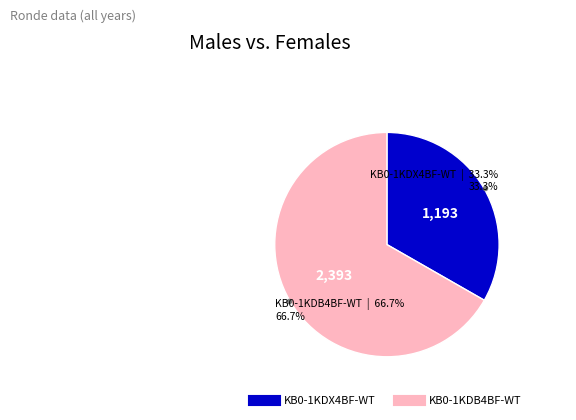

To the nearest percent, what is the combined percentage of KB0-1KDB4BF-WT and KB0-1KDX4BF-WT?

100%